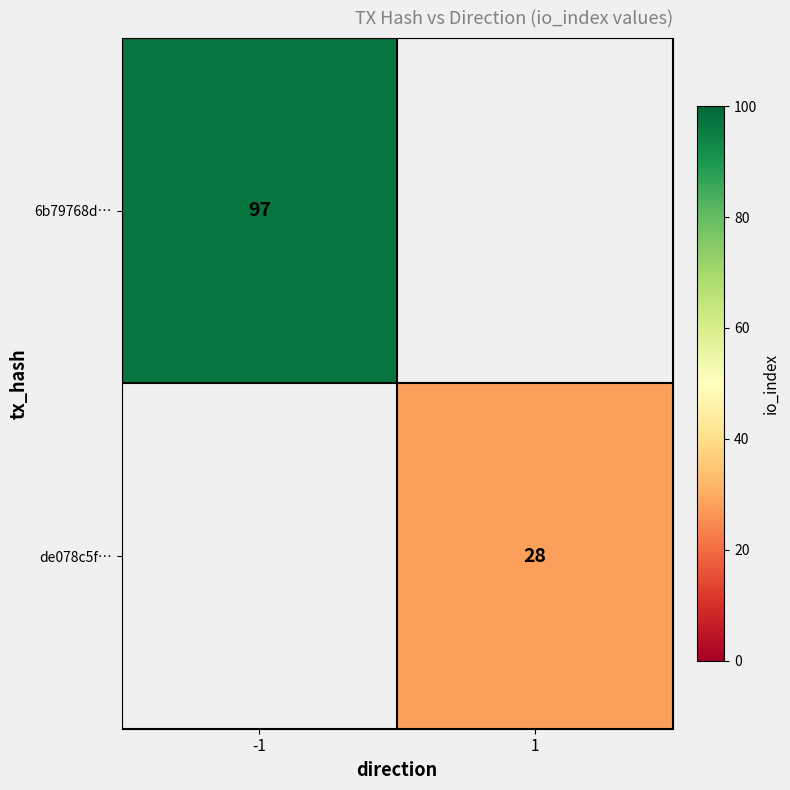

True or false: 6b79768d… has a value of 97 at -1.

True